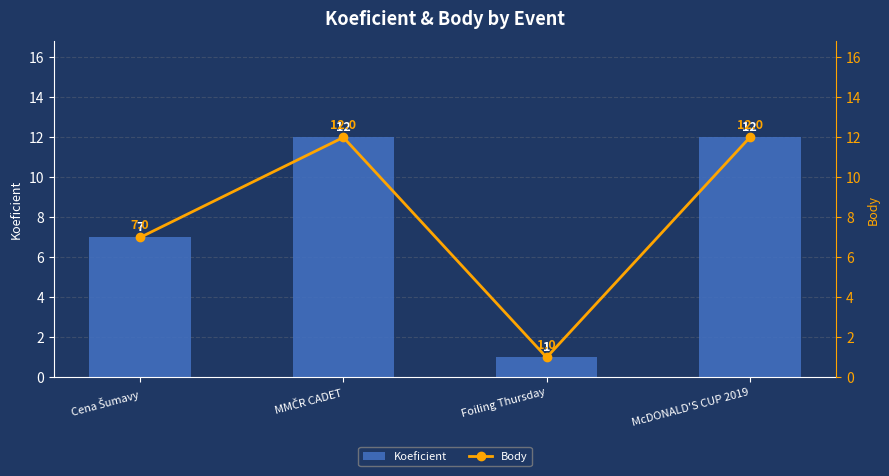

Which category has the lowest value in the Koeficient series?

Foiling Thursday